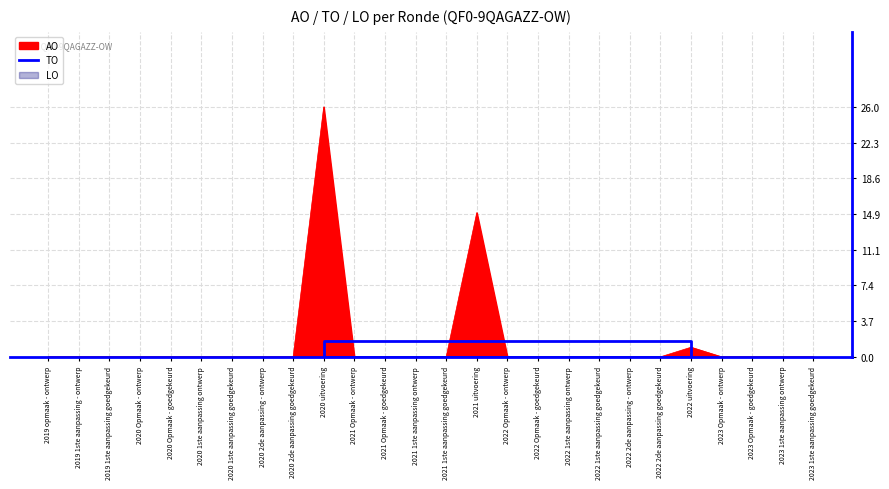

The AO series shows 0 at 2021 Opmaak - goedgekeurd. True or false?

True